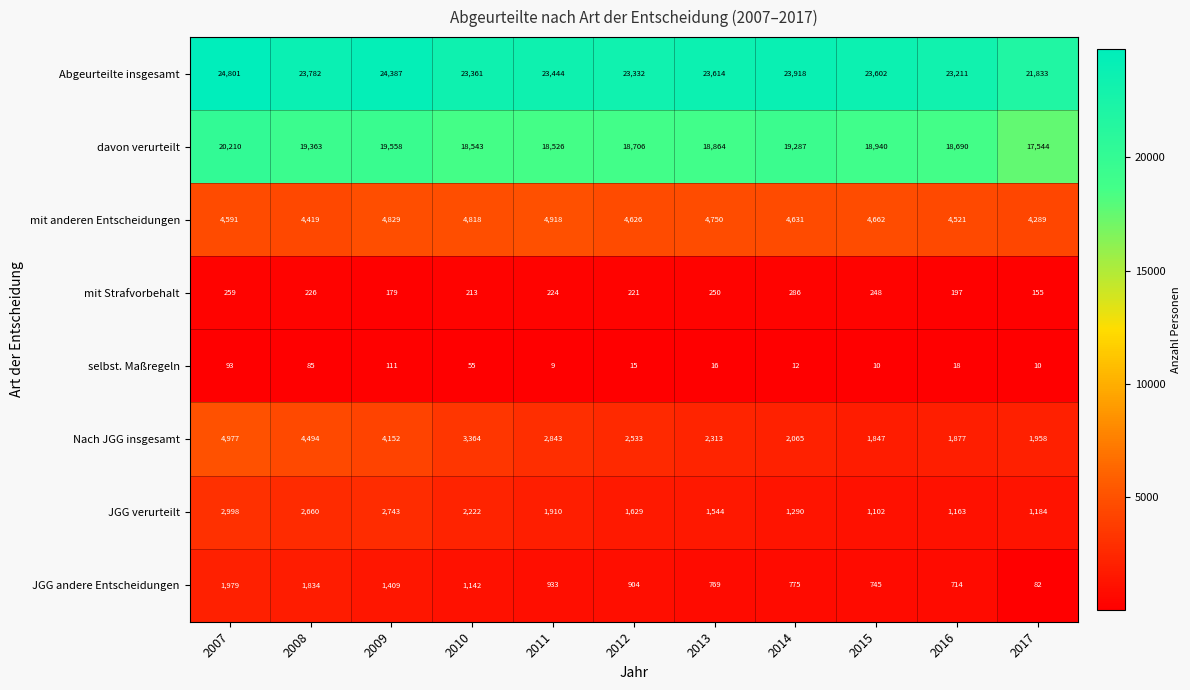

What is the total value across all series at 2012?

51966